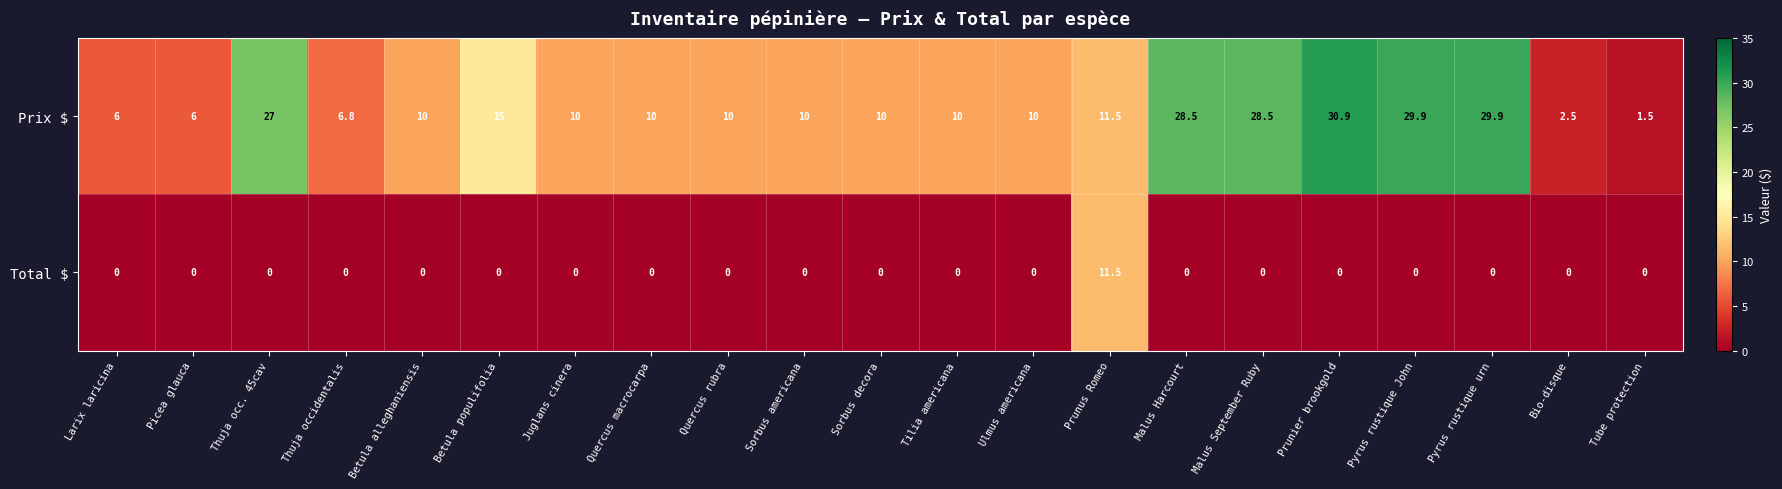

List the series in order of their overall mean, highest first.

Prix $, Total $